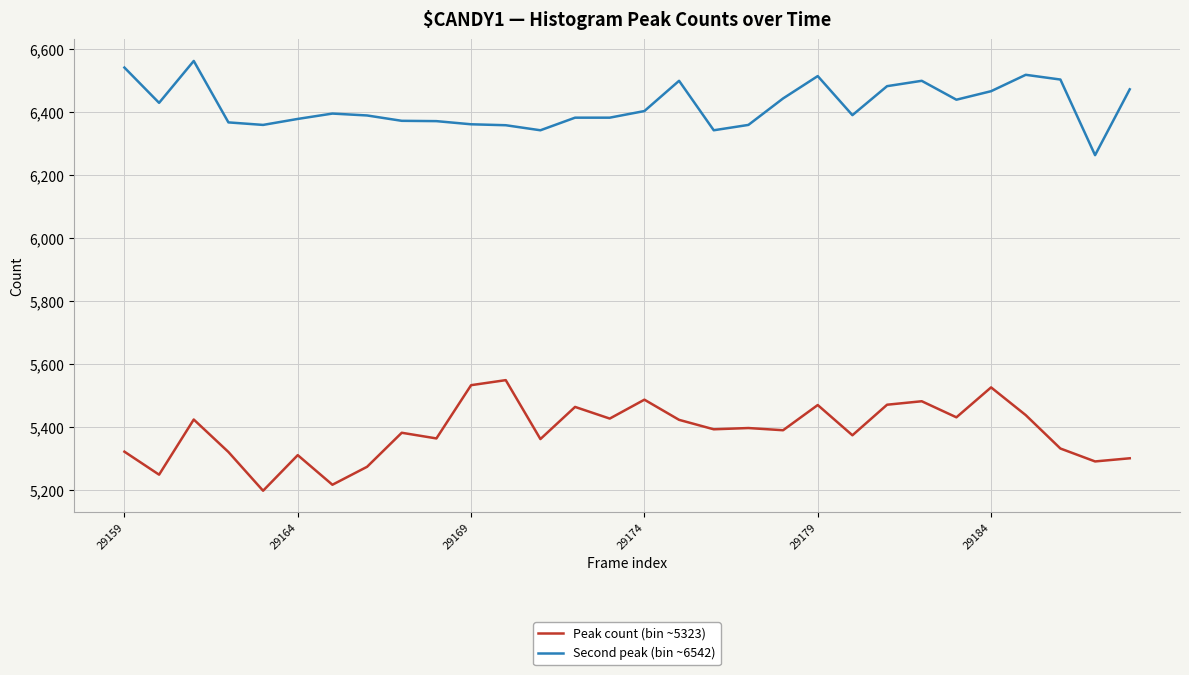

What is the minimum value shown in the chart?

5199